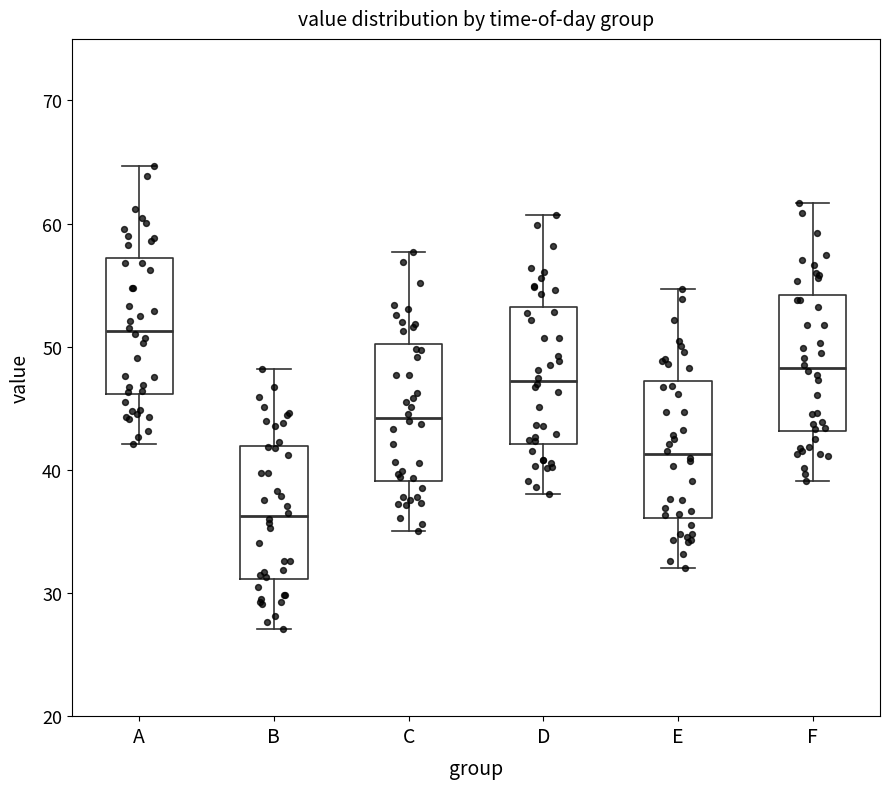

Reading left to right, read every box against the y-axis: the position of its median line, the range the box covers, and the ends of its whiskers. The values are not printed on the chart, so give them approximately, as read against the axis.

A: median 51, box 46 to 57, whiskers 42 to 65
B: median 36, box 31 to 42, whiskers 27 to 48
C: median 44, box 39 to 50, whiskers 35 to 58
D: median 47, box 42 to 53, whiskers 38 to 61
E: median 41, box 36 to 47, whiskers 32 to 55
F: median 48, box 43 to 54, whiskers 39 to 62